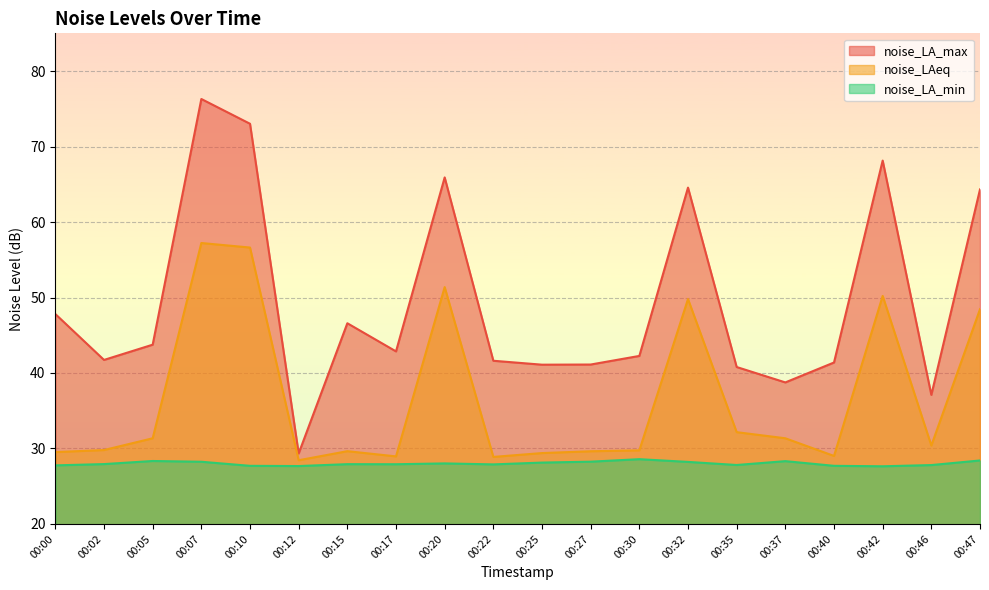

The value of noise_LA_max at 00:12 is 10.3. True or false?

False